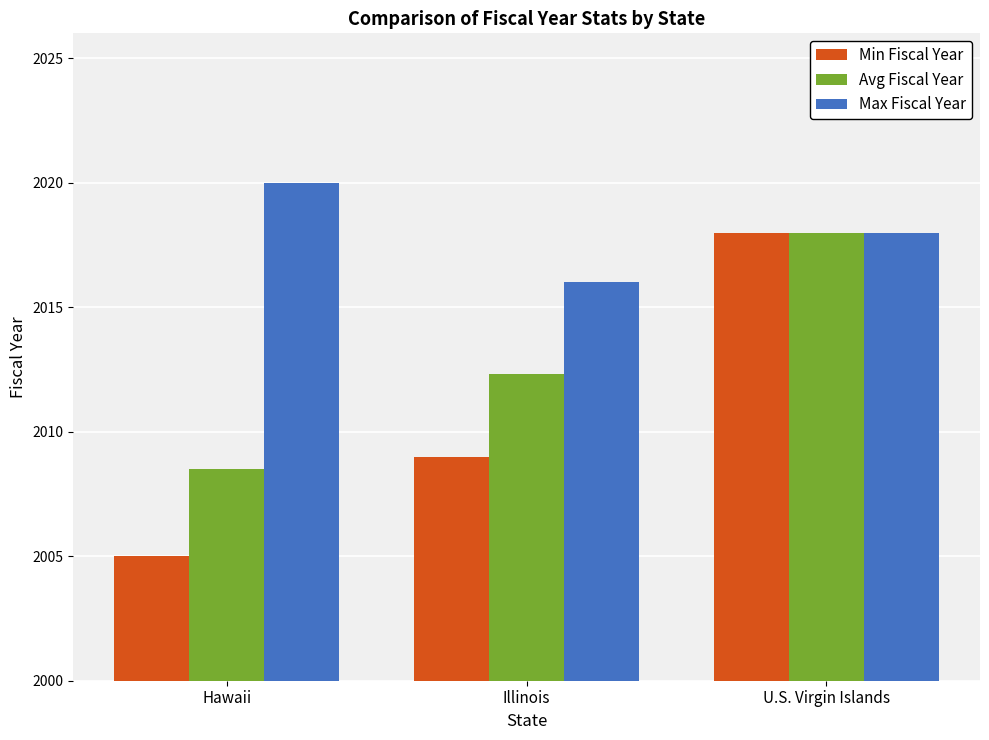

What position from the right is Hawaii?

3